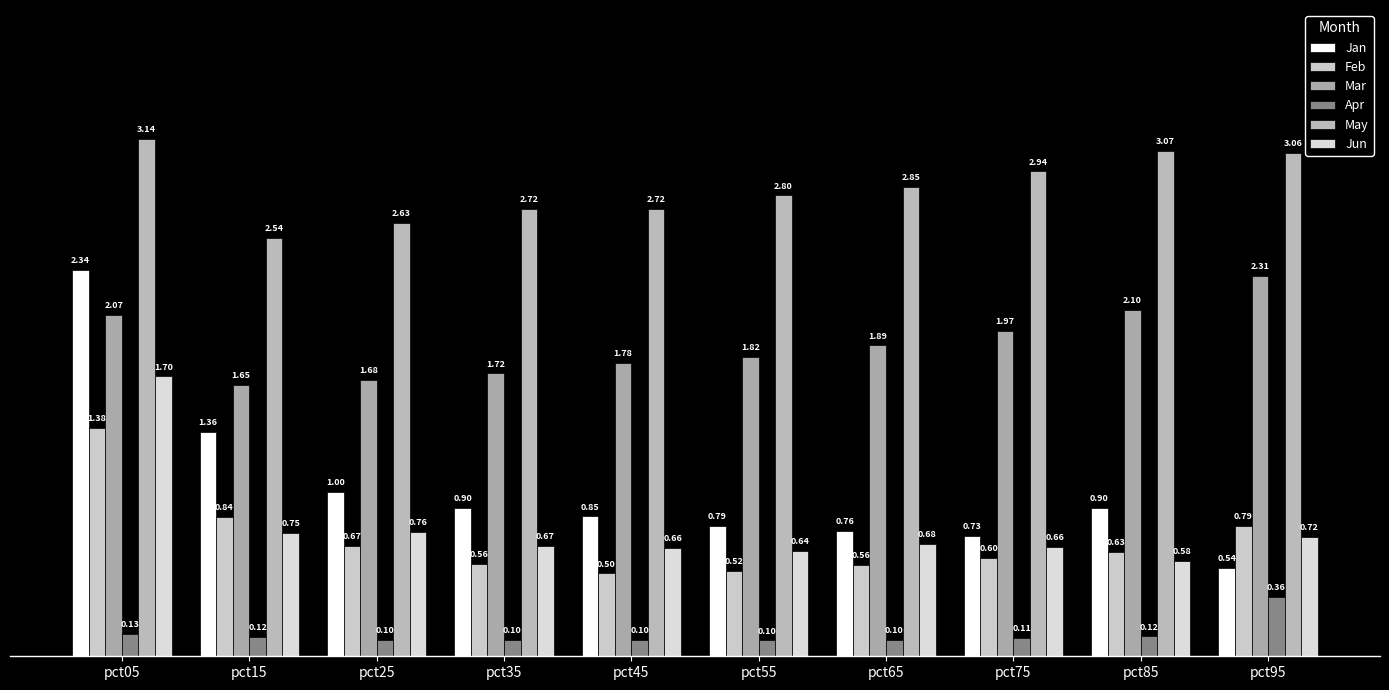

What is the difference between the Mar values at pct55 and pct95?

0.5